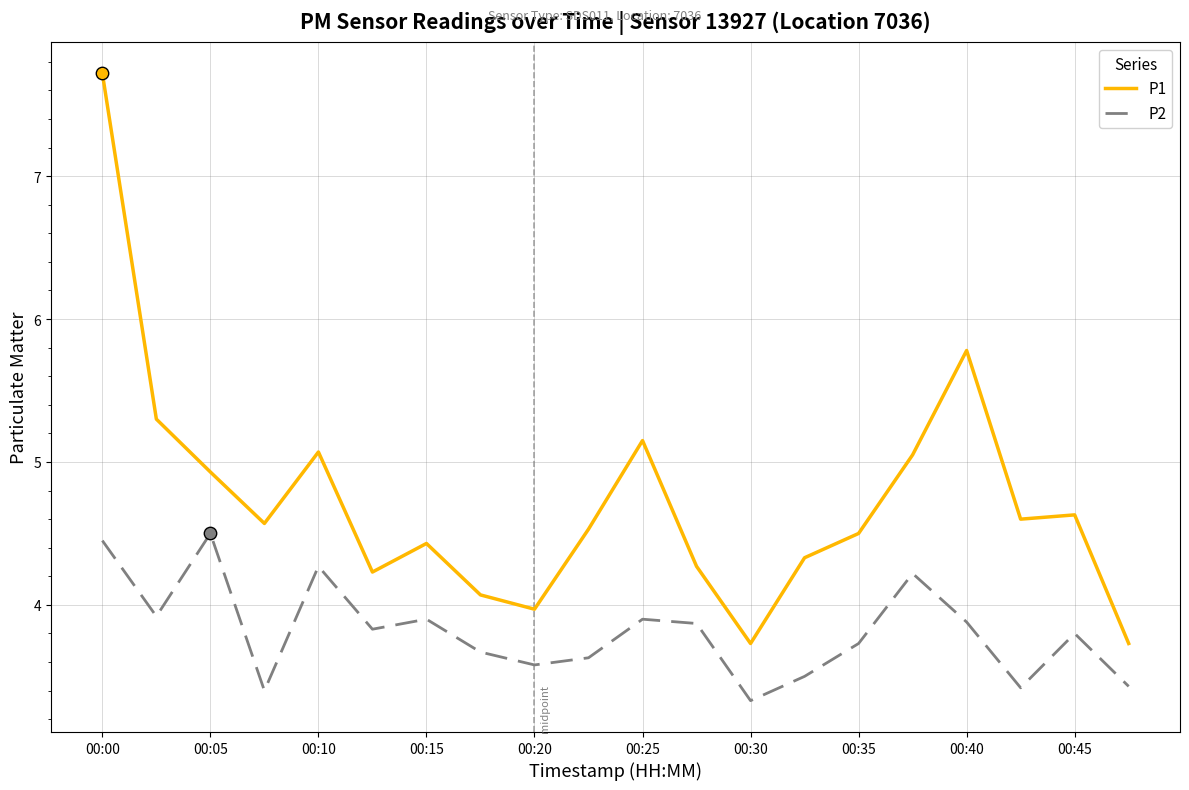

Which series has the largest total across all categories?

P1